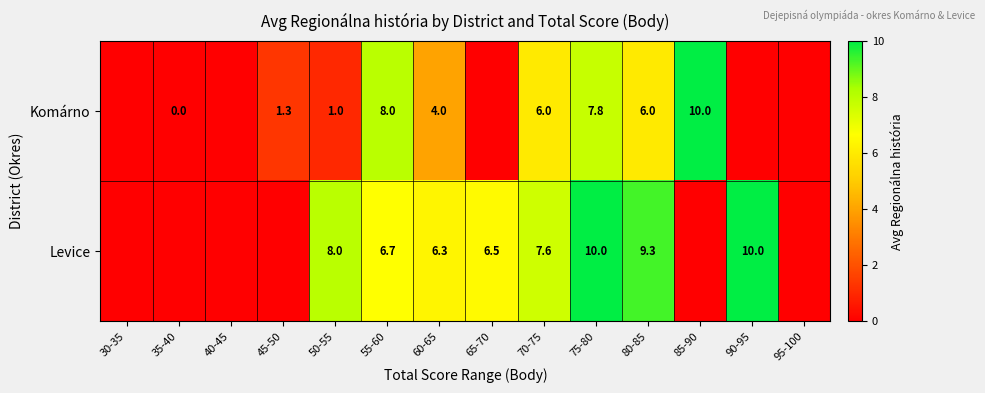

Is the value of Komárno at 75-80 greater than the value of Levice at 80-85?

No